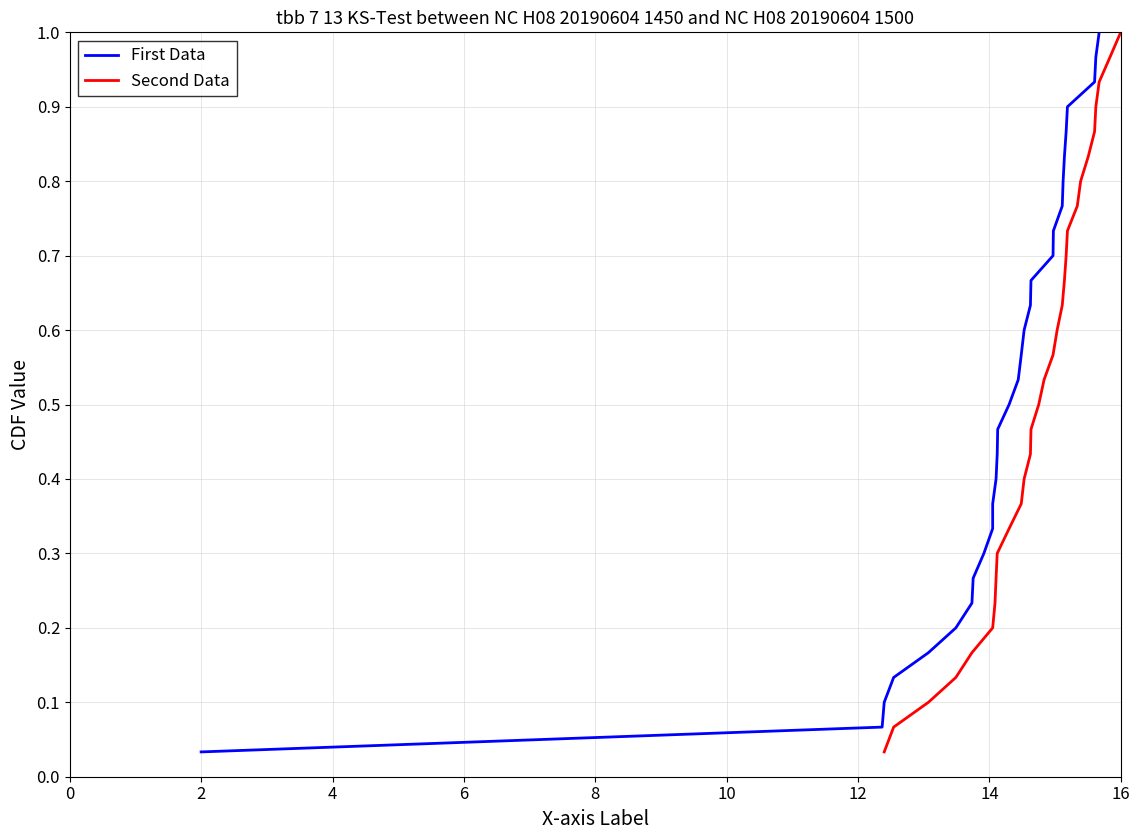

True or false: Second Data and First Data intersect in this chart.

False